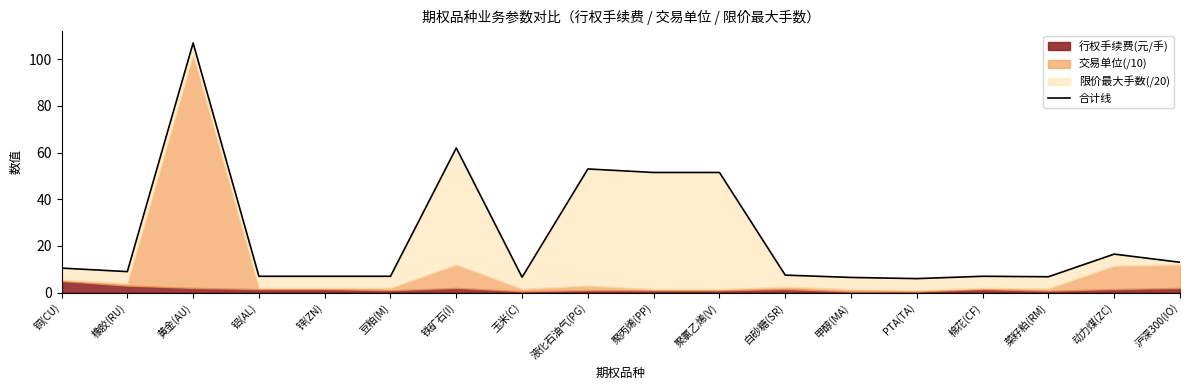

The chart shows a value of 9.0 at 橡胶(RU). True or false?

True